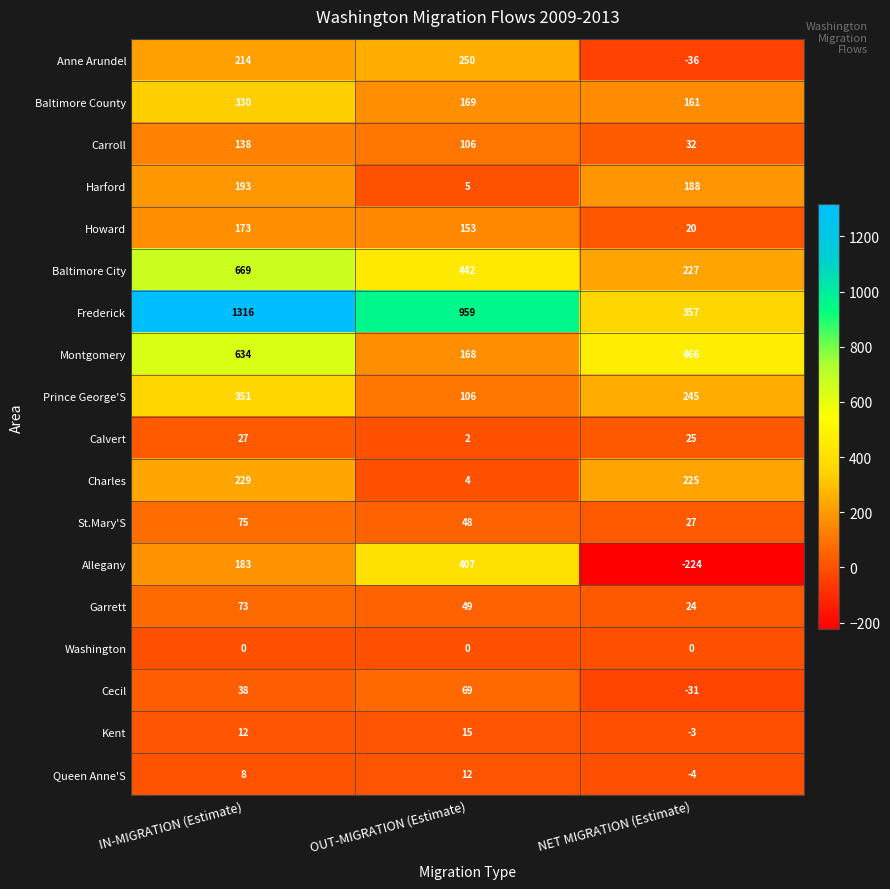

What is the difference between the Frederick values at NET MIGRATION (Estimate) and OUT-MIGRATION (Estimate)?

602